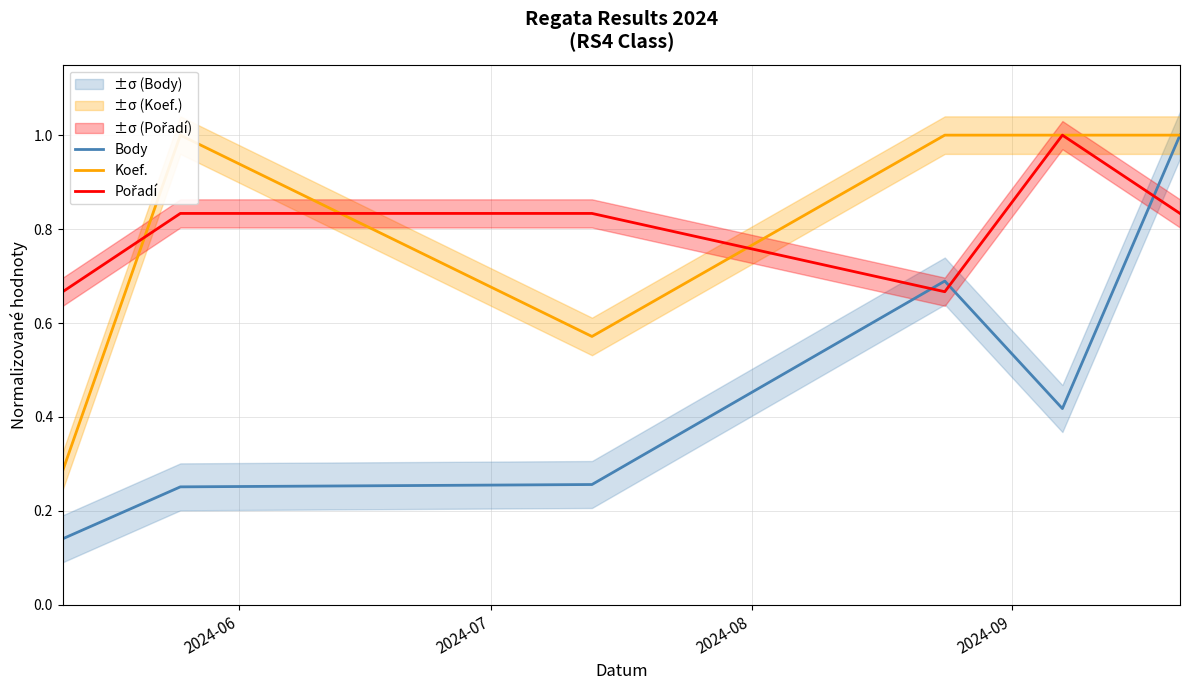

Is it true that Body equals 0.1 at 2024-06?

False